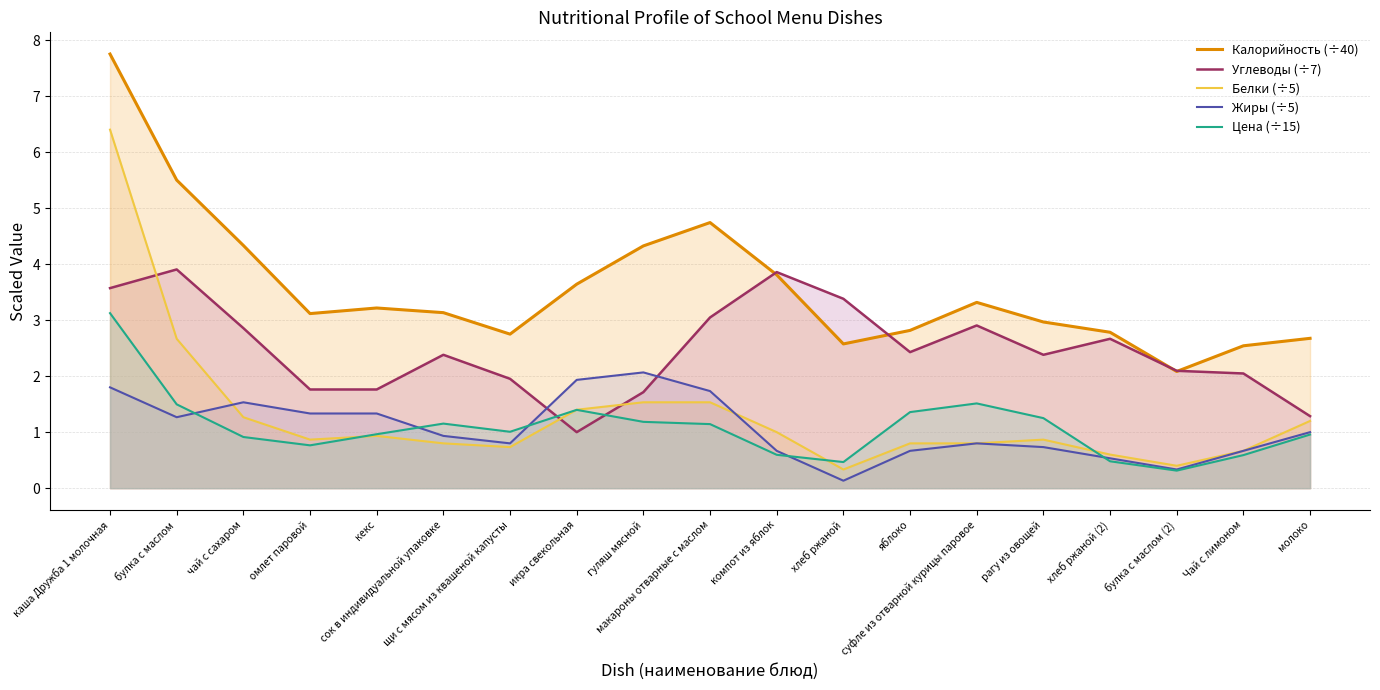

How many lines are shown in the chart?

5